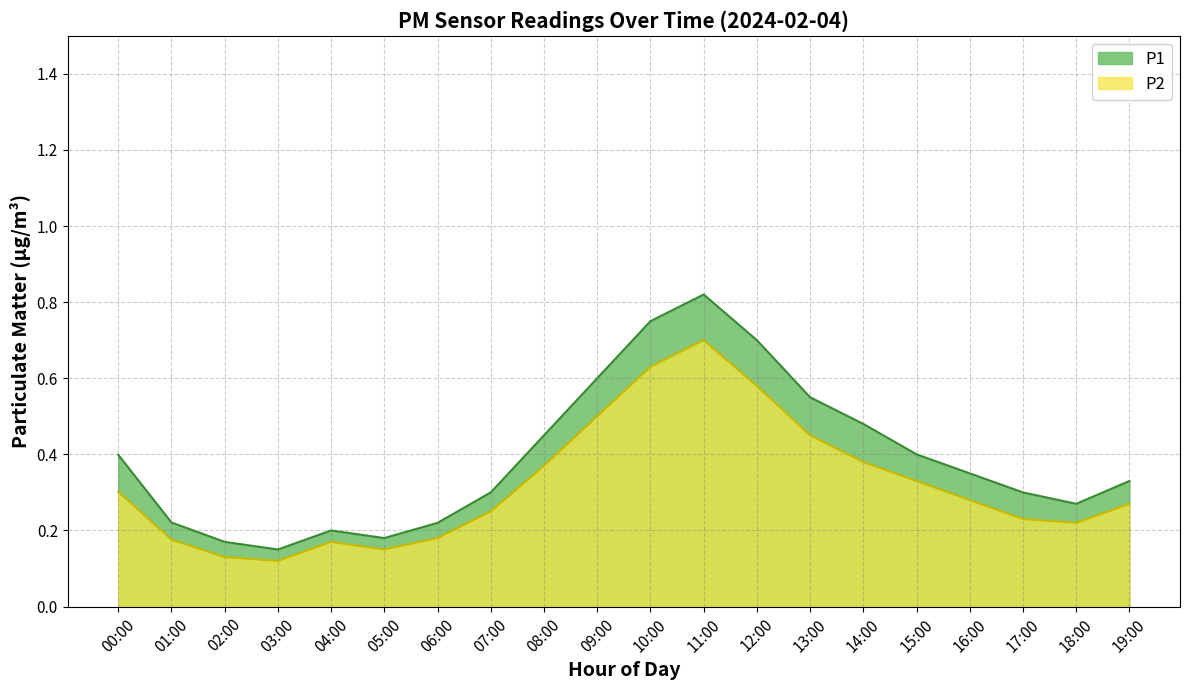

Is the value of P1 at 15:00 greater than the value of P2 at 07:00?

Yes